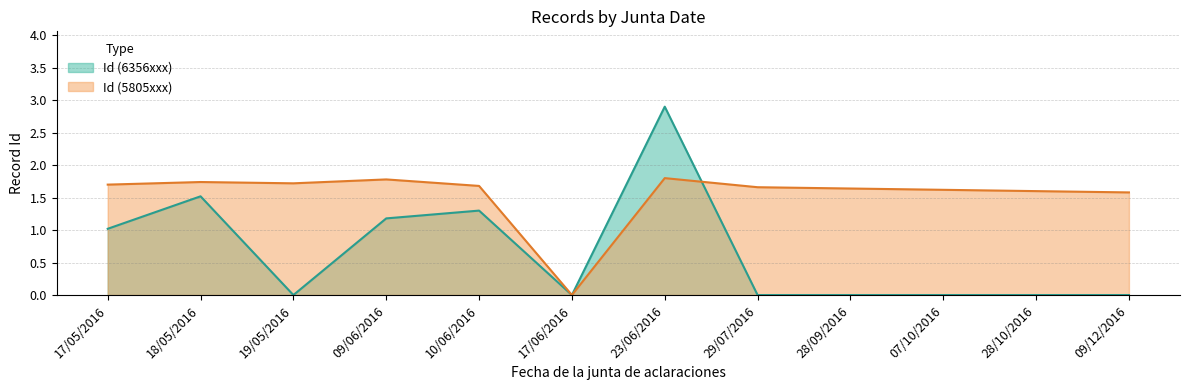

How many lines are shown in the chart?

1